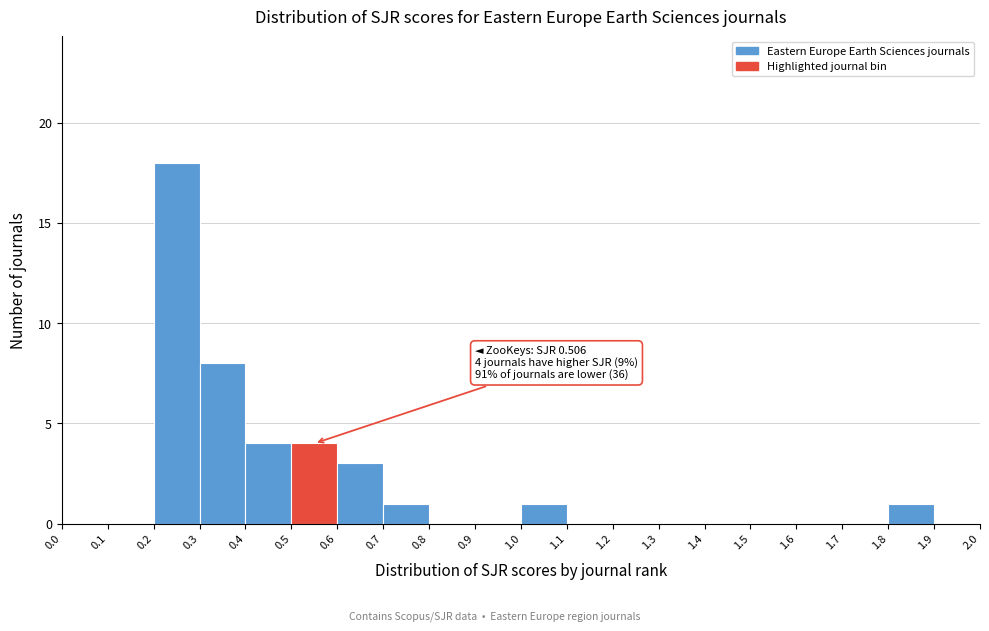

Which range on the x-axis has the tallest bar?

0.2 to 0.3